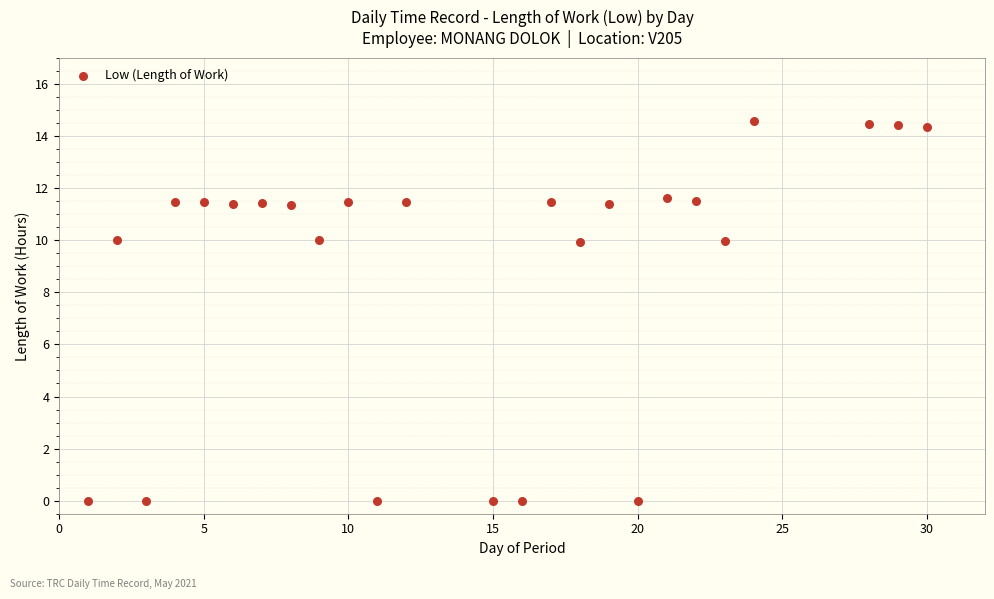

What is the range of X values (max minus min)?

29.0